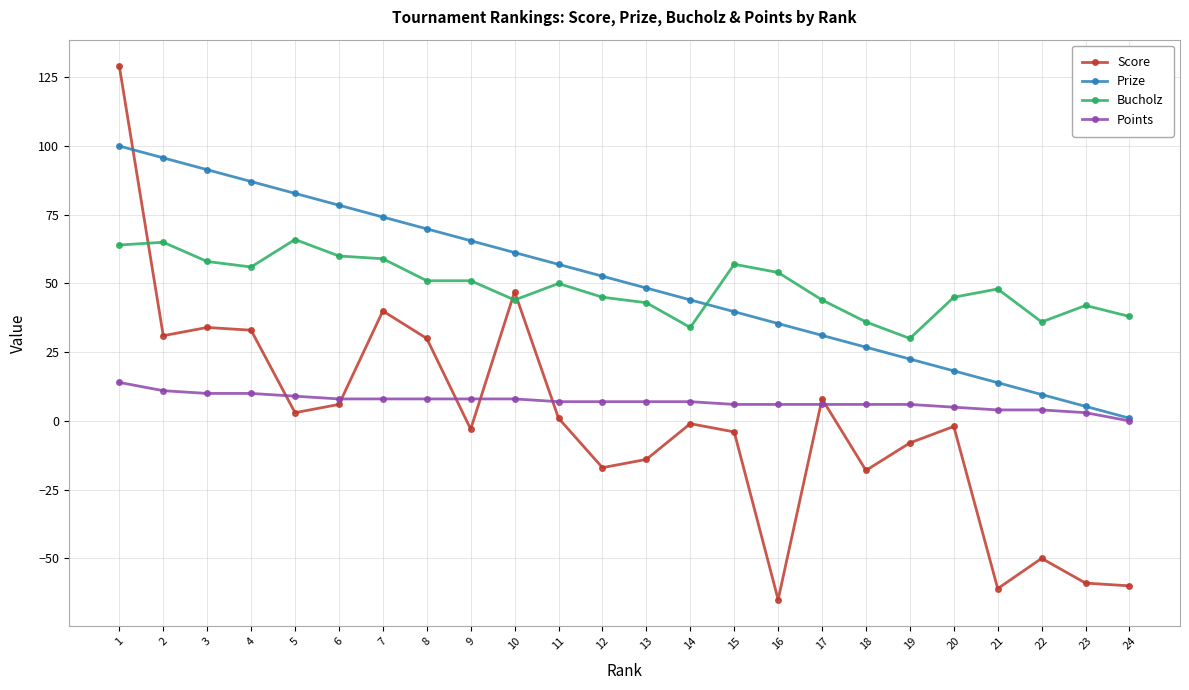

Between which two adjacent categories do Bucholz and Score first intersect?

1 and 2